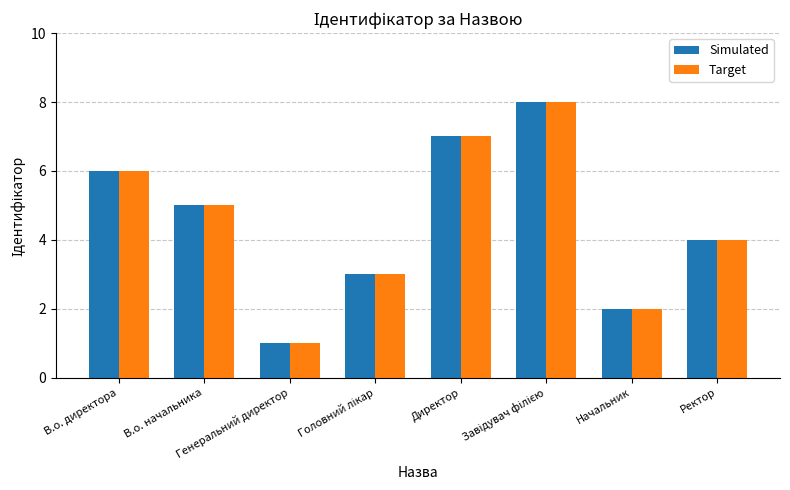

What is the maximum value shown in the chart?

8